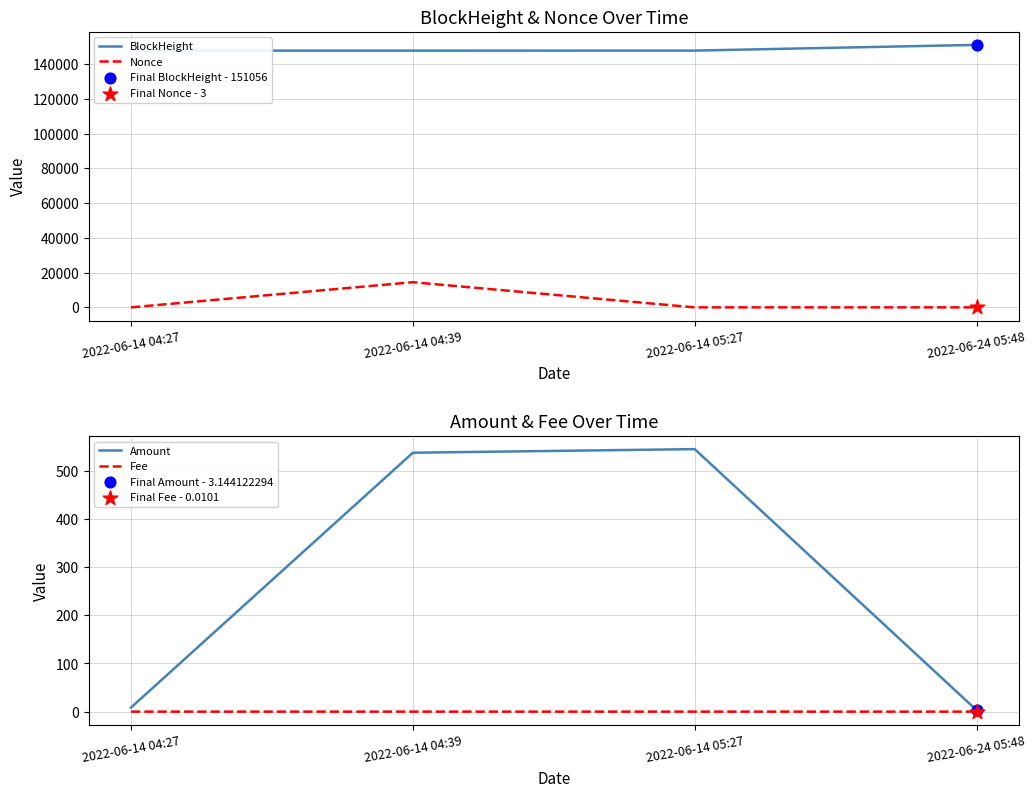

At which category is the sum across all series the highest?

2022-06-14 04:39